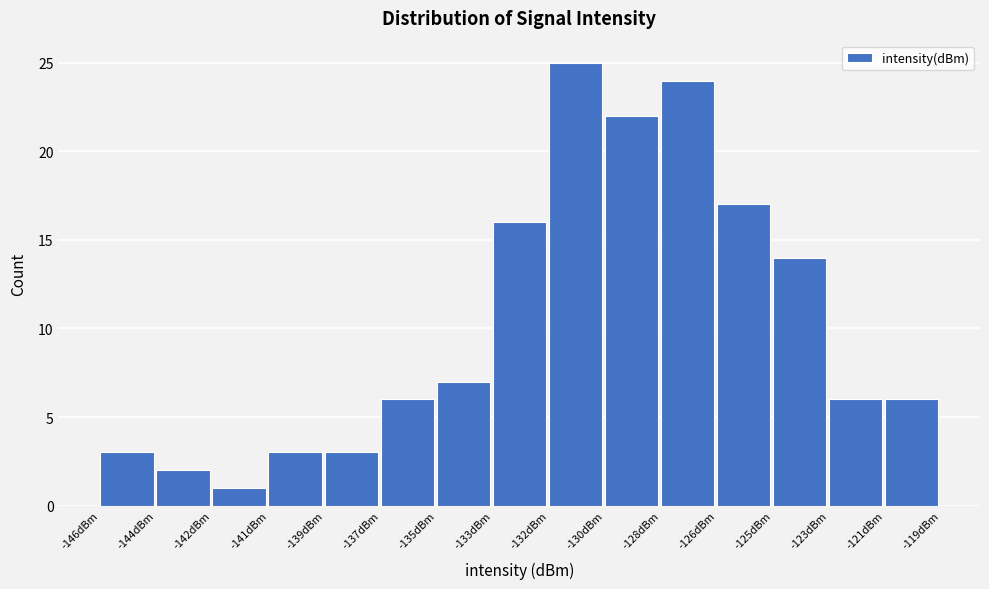

Reading left to right, list all the values displayed in this chart.

3	2	1	3	3	6	7	16	25	22	24	17	14	6	6